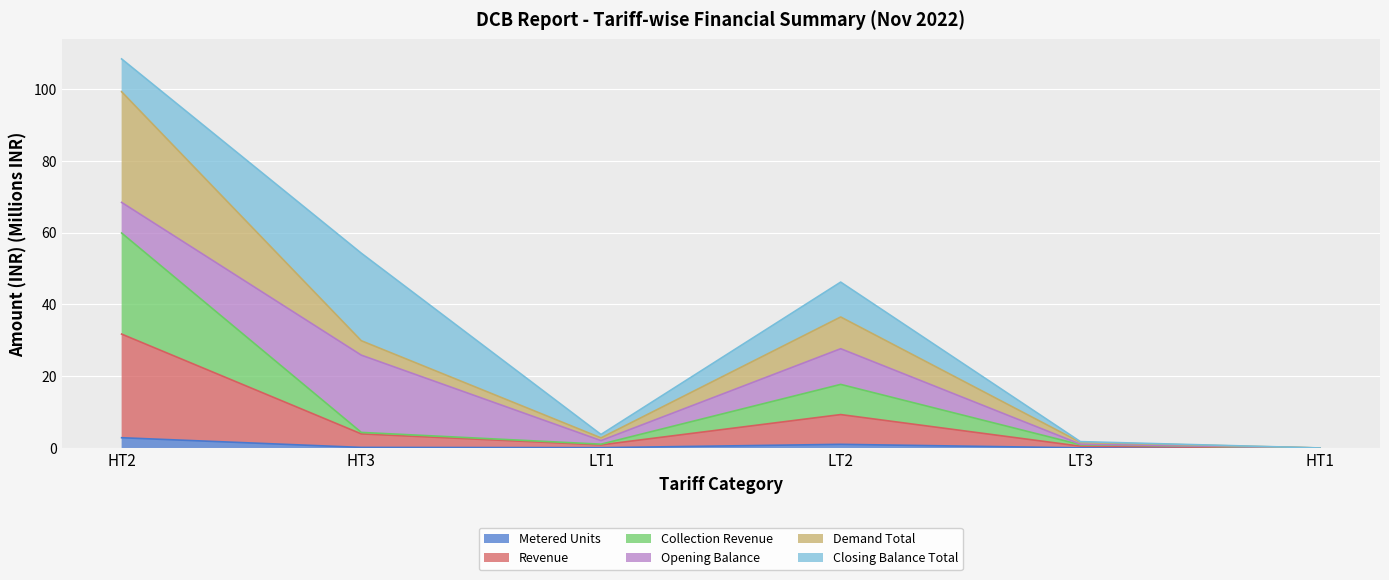

What position from the right is LT3?

2